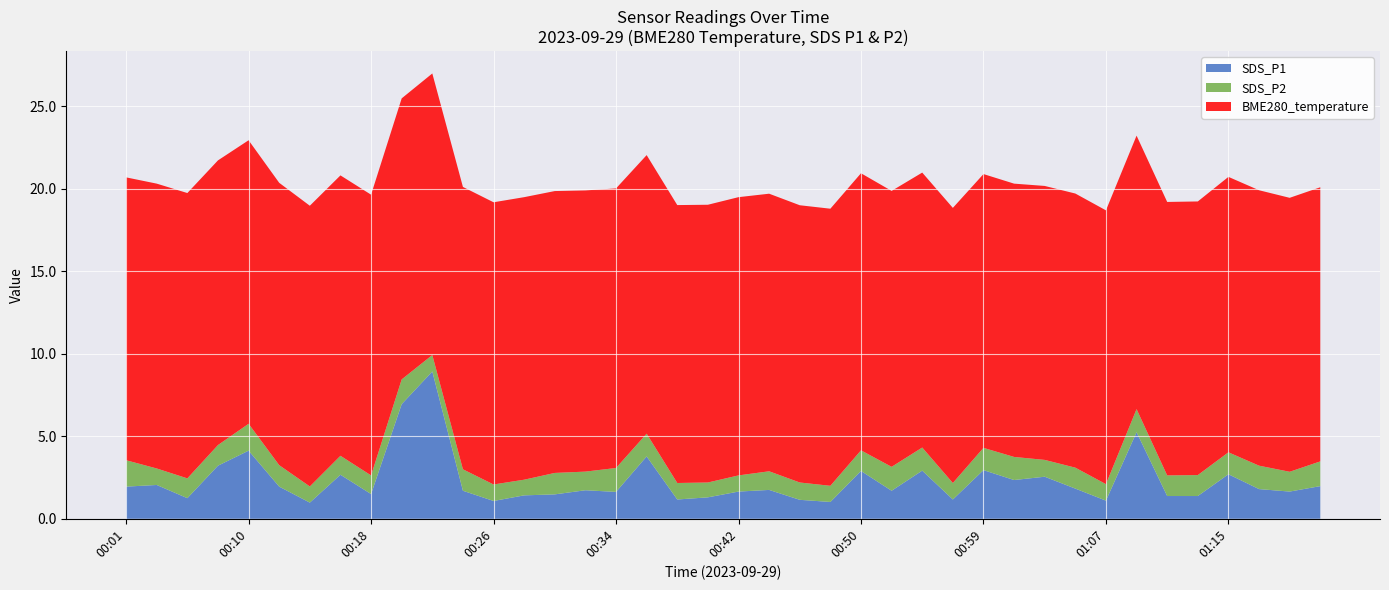

Reading right to left, what are all the values shown in this chart?

SDS_P1: 2.0	1.6	1.8	2.7	1.4	1.4	5.2	1.1	1.8	2.5	2.4	3.0	1.2	2.9	1.7	2.9	1.0	1.1	1.8	1.6	1.3	1.2	3.8	1.6	1.7	1.5	1.4	1.1	1.7	8.9	7.0	1.5	2.7	1.0	1.9	4.1	3.2	1.2	2.0	1.9
SDS_P2: 1.5	1.2	1.4	1.3	1.3	1.2	1.4	1.0	1.3	1.0	1.4	1.4	1.0	1.4	1.4	1.2	1.0	1.1	1.1	1.0	0.9	1.0	1.4	1.4	1.1	1.3	0.9	1.0	1.3	1.0	1.5	1.1	1.1	1.0	1.3	1.6	1.2	1.2	1.0	1.6
BME280_temperature: 16.6	16.6	16.7	16.7	16.6	16.6	16.6	16.6	16.6	16.6	16.6	16.6	16.7	16.7	16.7	16.8	16.8	16.8	16.8	16.9	16.8	16.9	16.9	16.9	17.1	17.1	17.1	17.1	17.1	17.1	17.0	17.0	17.0	17.0	17.1	17.2	17.3	17.3	17.3	17.1